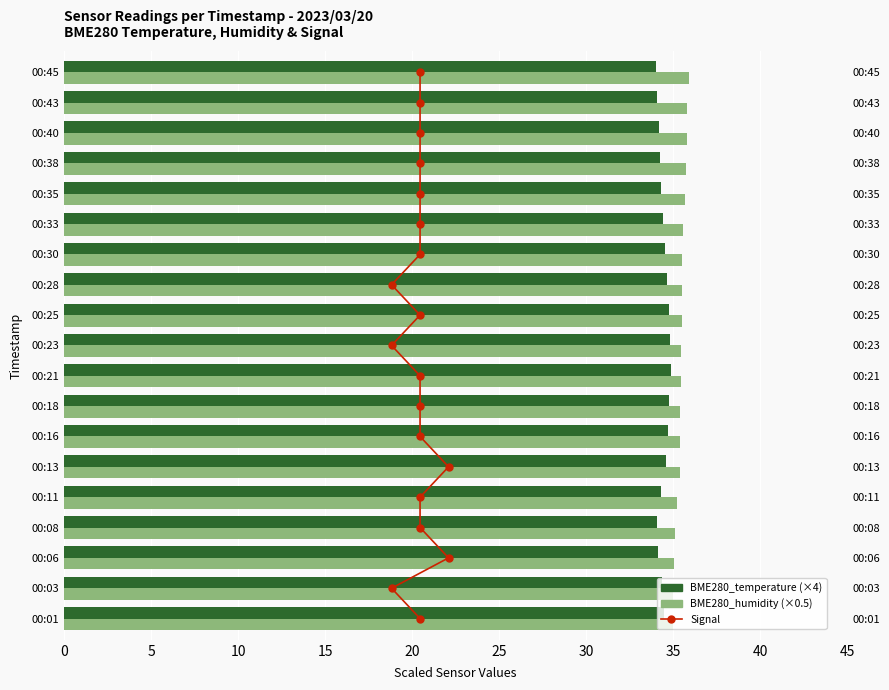

Which series has the largest total across all categories?

BME280_humidity